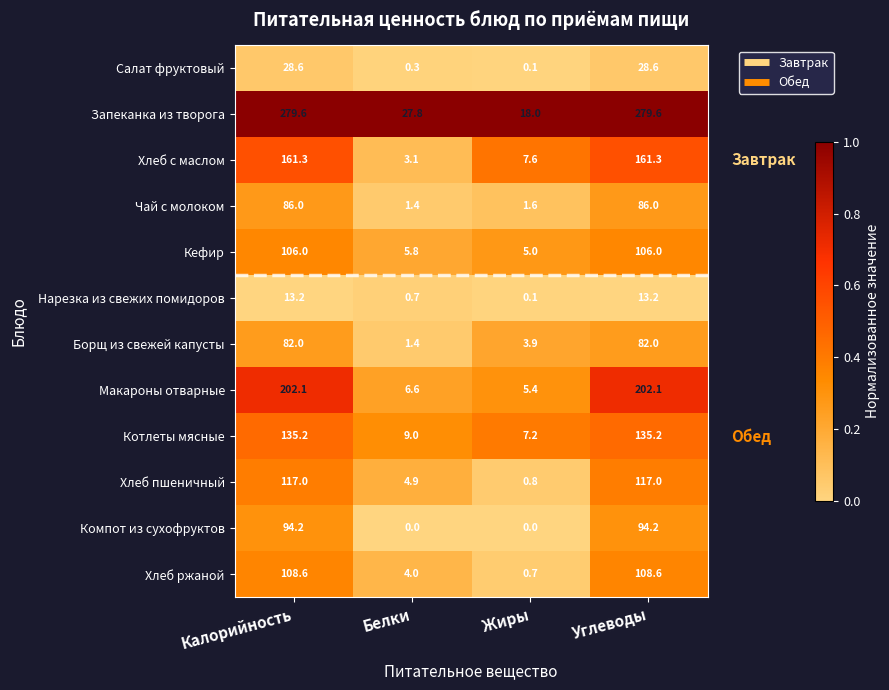

Which series has the widest spread of values?

Запеканка из творога